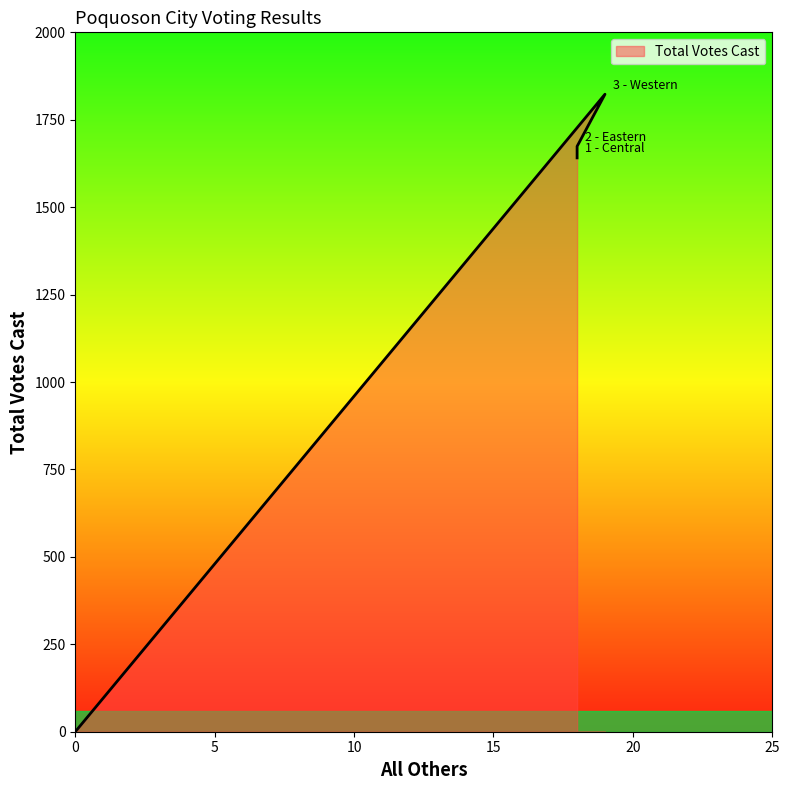

What is the average value?

1284